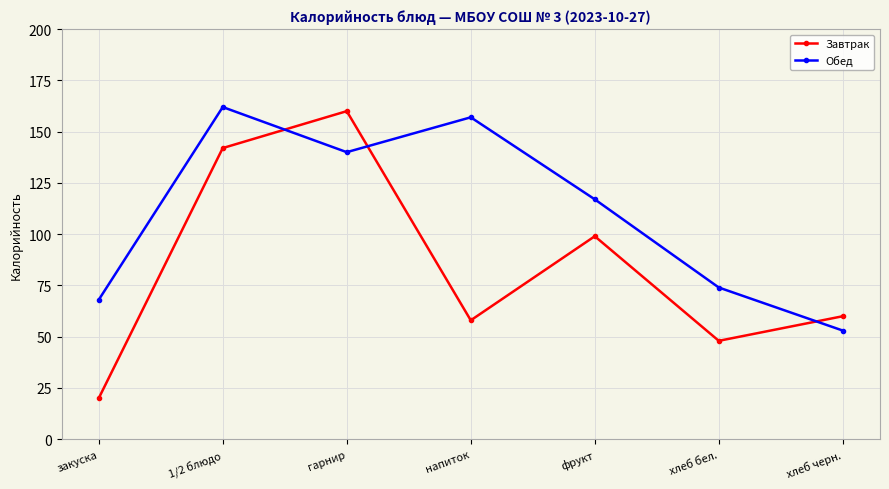

Which category has the highest value in the Завтрак series?

гарнир